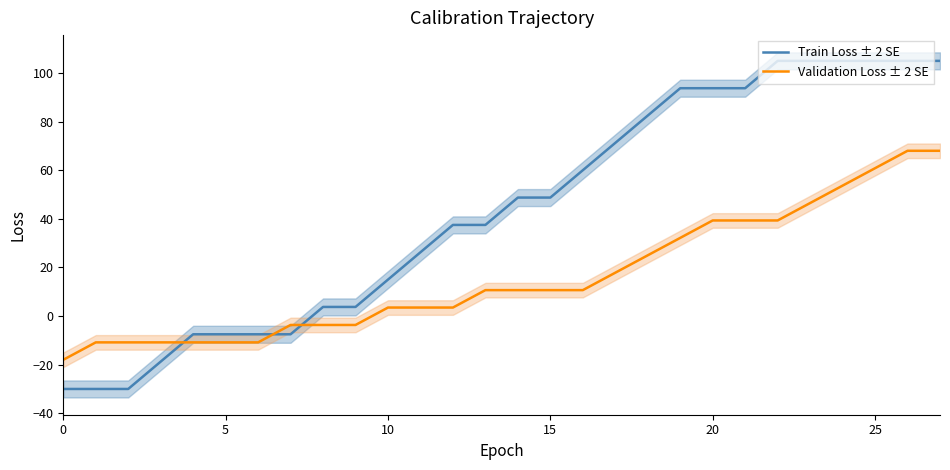

True or false: Validation Loss ± 2 SE and Train Loss ± 2 SE intersect in this chart.

True